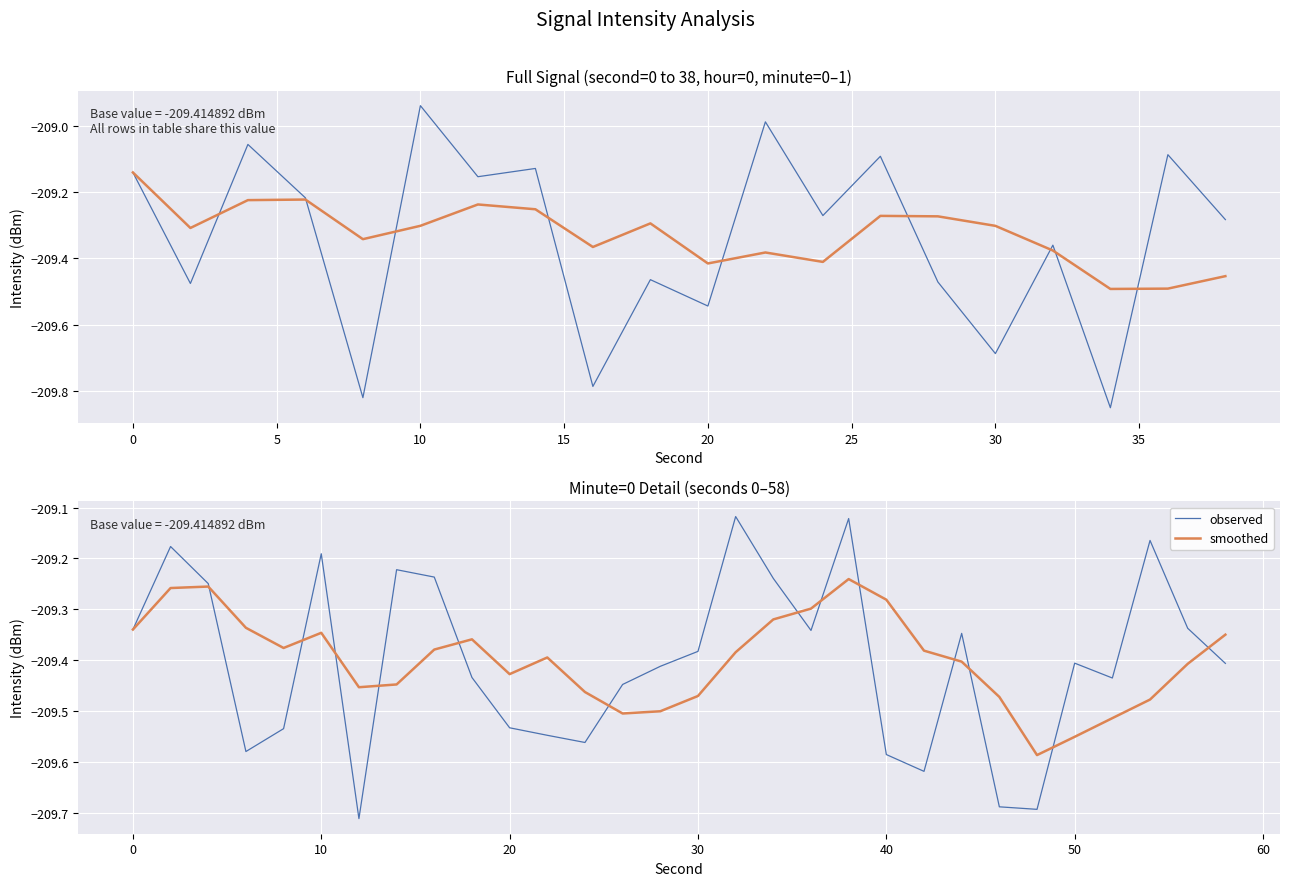

How many categories are shown in the chart?

30